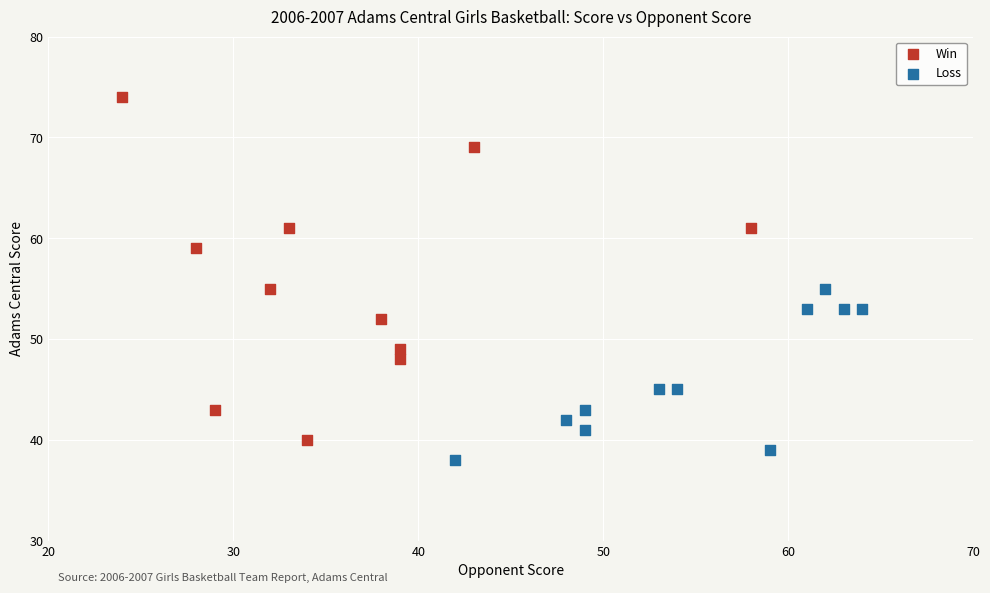

Which series reaches the maximum Y coordinate?

Win